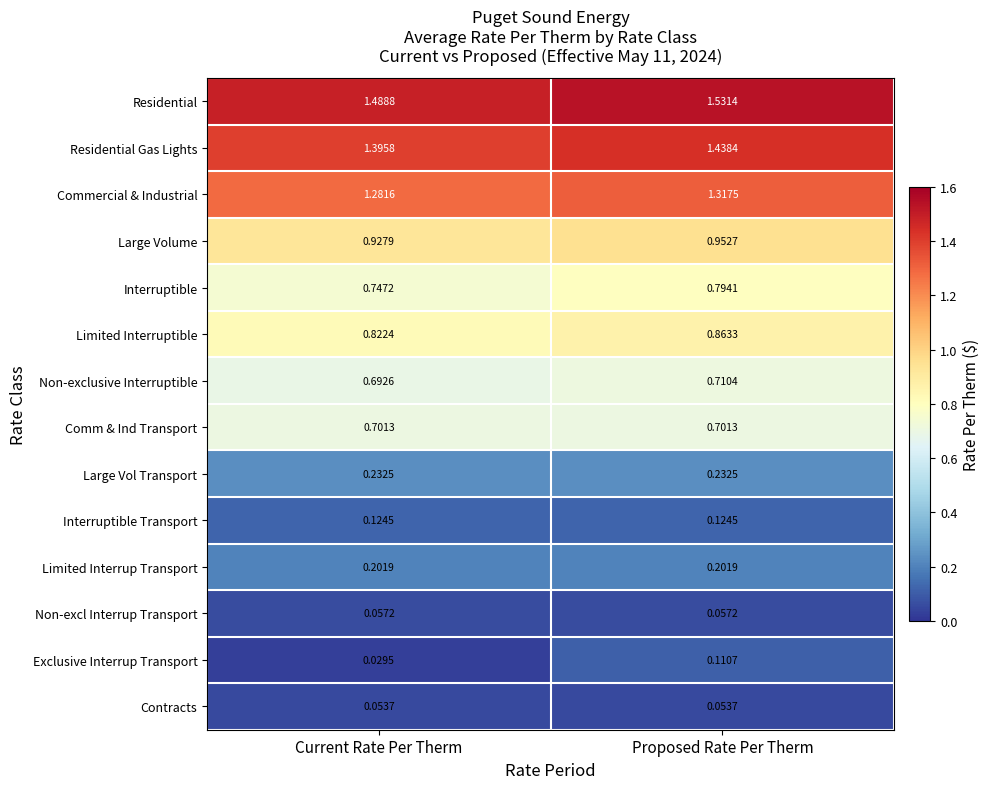

Count the number of data series in this chart.

14